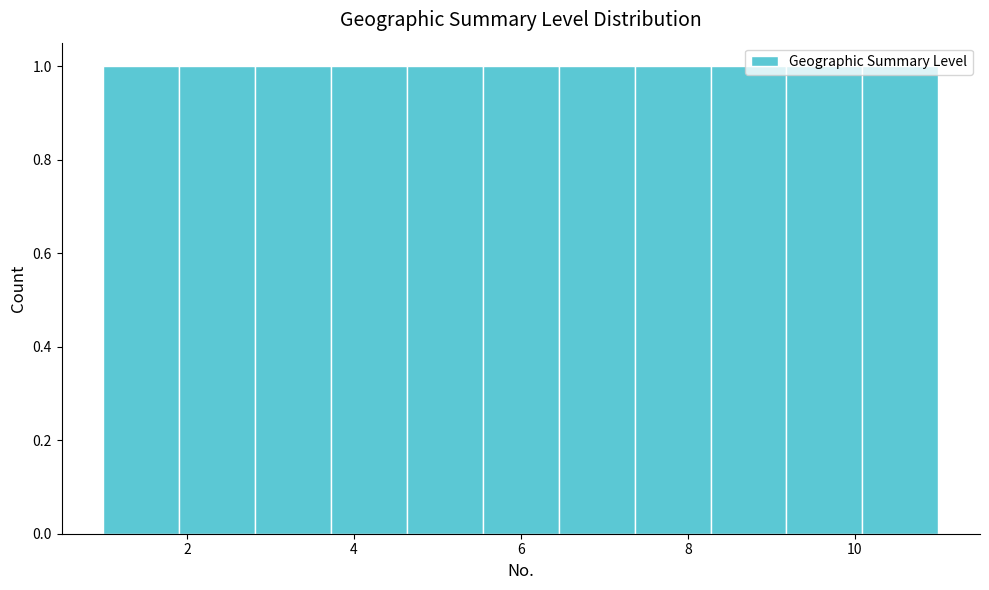

Reading left to right, transcribe this chart: for each bar, give the range it covers on the x-axis and its height. Neither the bar edges nor the heights are printed on the chart, so give them approximately, as read against the axes.

1.0 to 2.0: 1
2.0 to 2.8: 1
2.8 to 3.8: 1
3.8 to 4.6: 1
4.6 to 5.6: 1
5.6 to 6.4: 1
6.4 to 7.4: 1
7.4 to 8.2: 1
8.2 to 9.2: 1
9.2 to 10.0: 1
10.0 to 11.0: 1